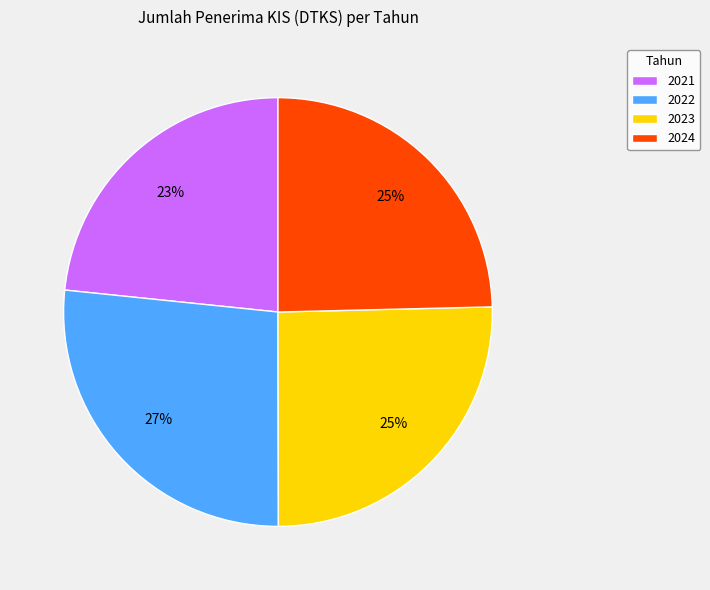

How many segments does this pie chart have?

4